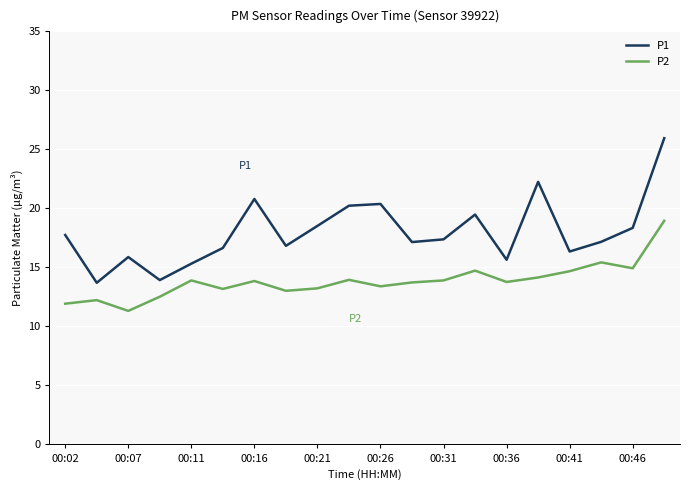

True or false: P2 and P1 intersect in this chart.

False